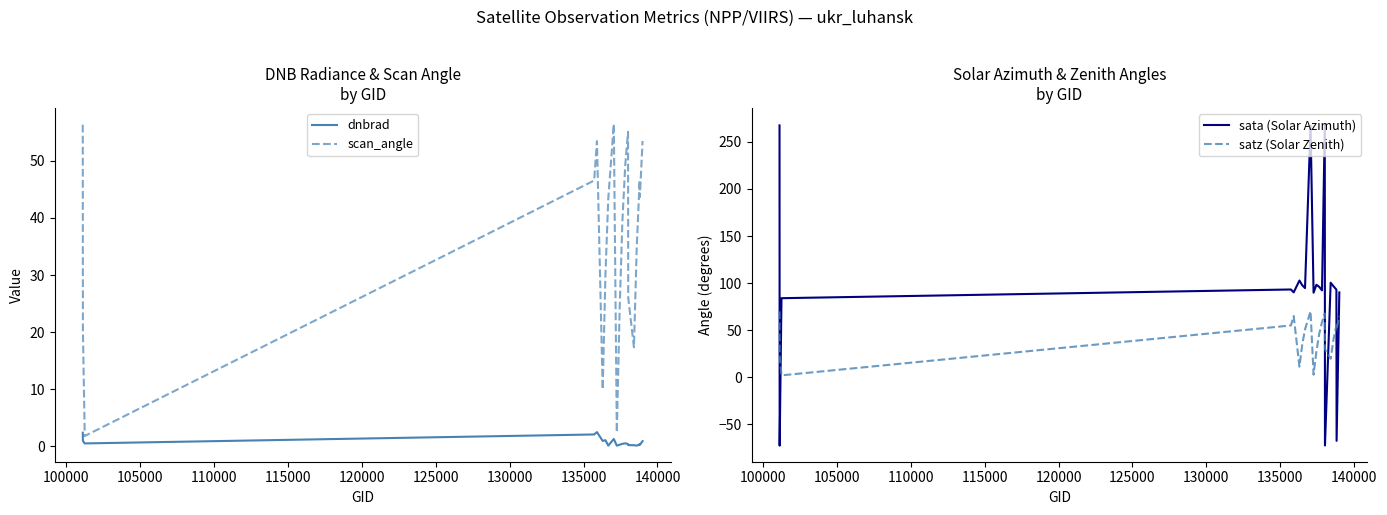

What is the difference between the second highest and minimum values in the dnbrad series?

2.3